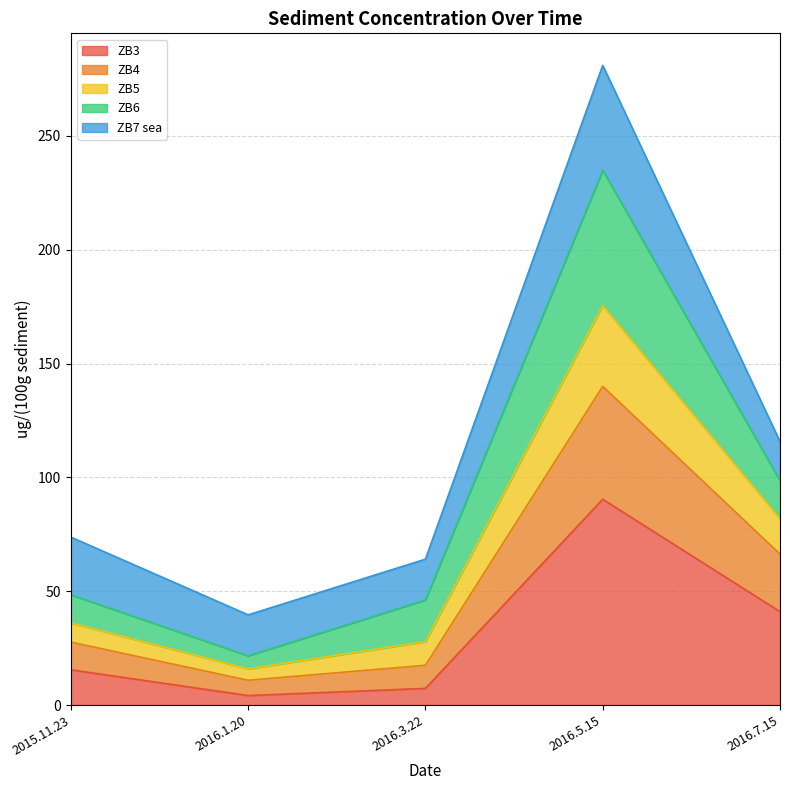

Is the value of ZB4 at 2016.1.20 greater than the value of ZB3 at 2016.1.20?

Yes